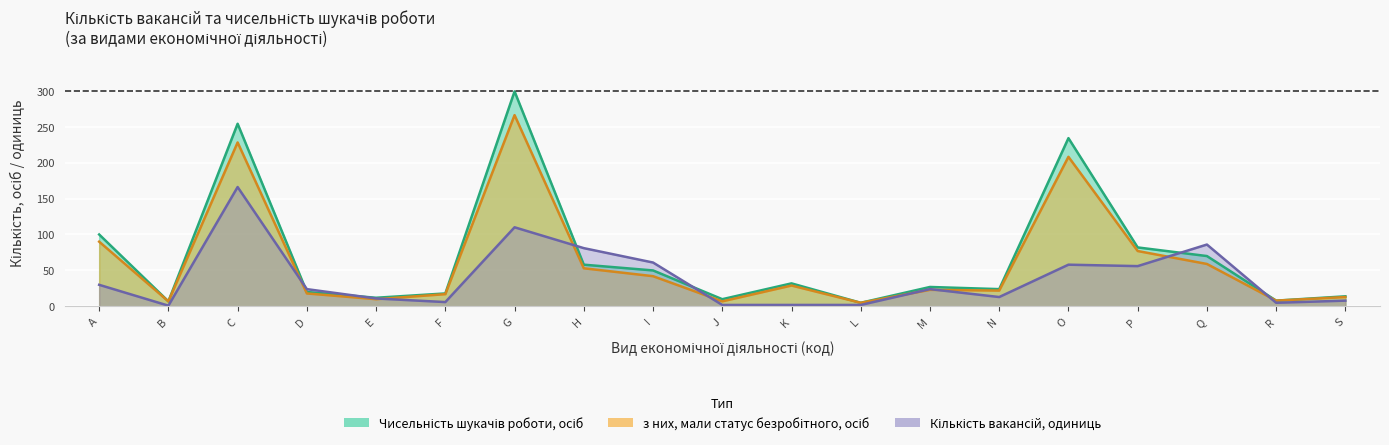

Read the Чисельність шукачів роботи, осіб value at L.

5